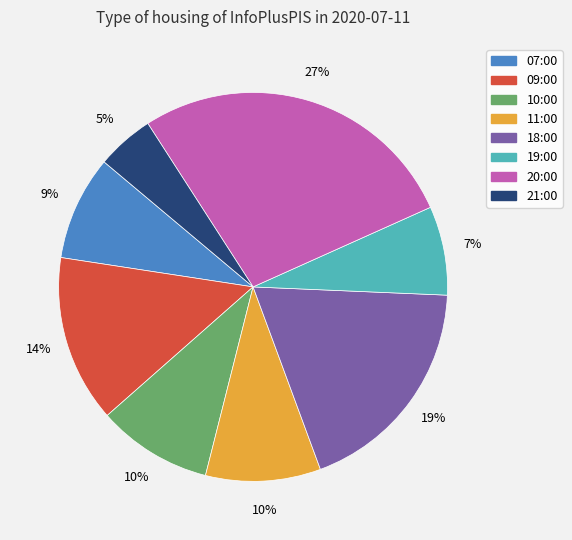

Is the sum of 07:00 and 21:00 greater than half?

No